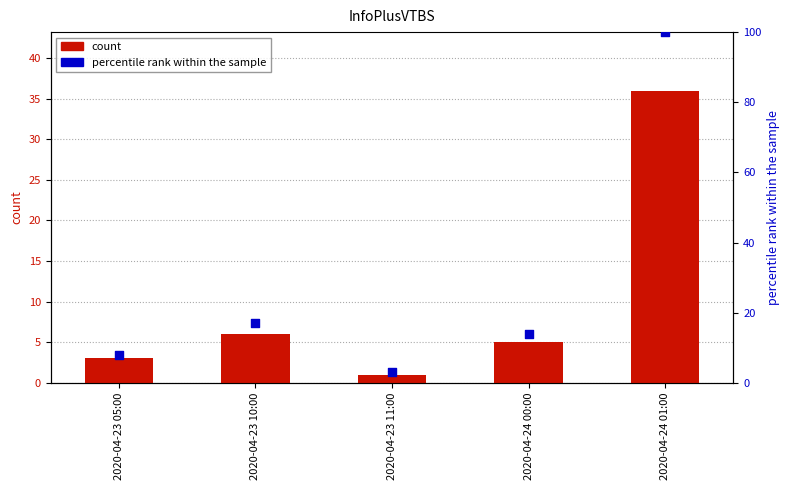

Which series has the largest Y range (max minus min)?

percentile rank within the sample